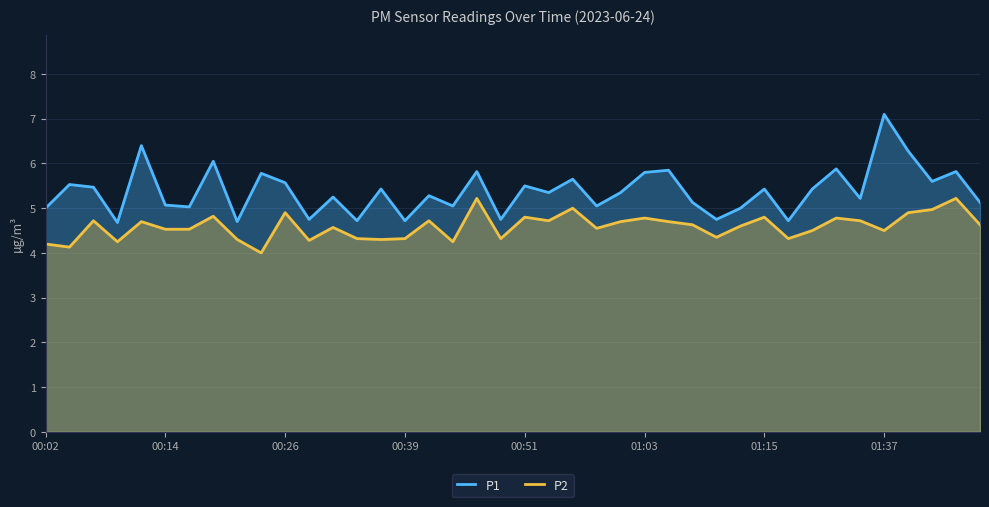

In P2, how many points are lower than both neighbors (excluding endpoints)?

12